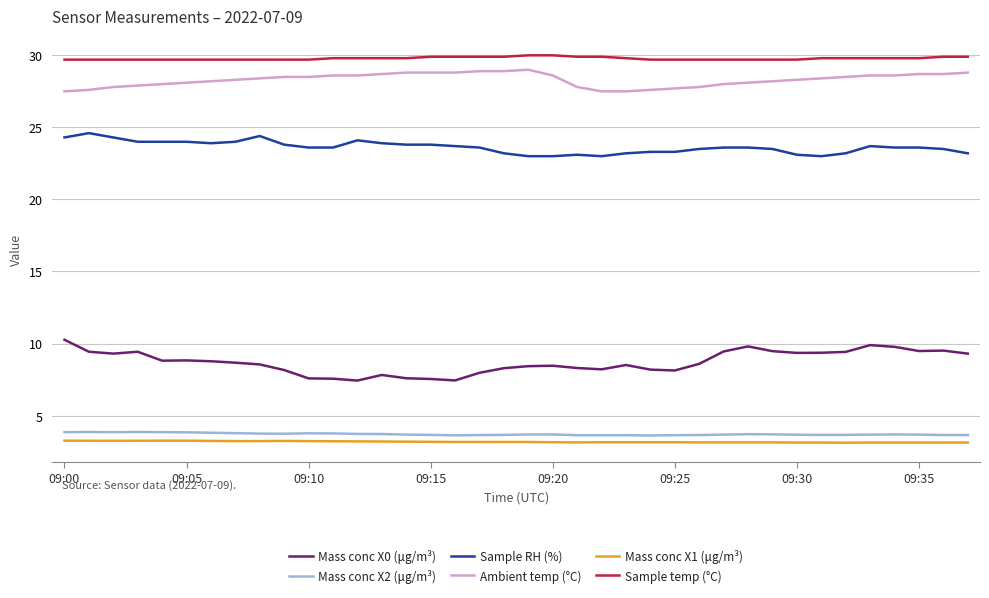

How many lines are shown in the chart?

6